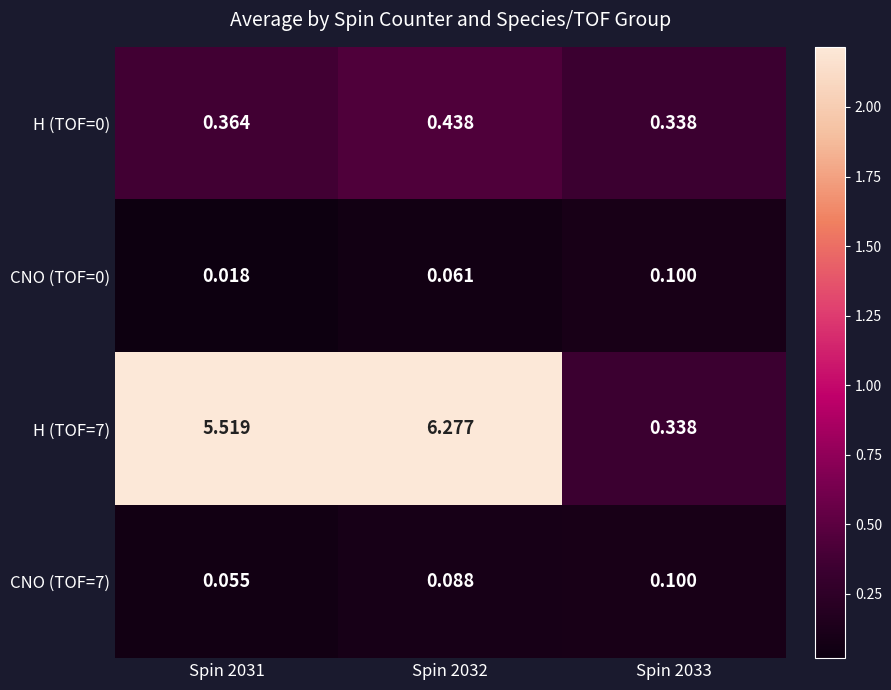

Is the value of CNO (TOF=7) at Spin 2031 greater than the value of H (TOF=7) at Spin 2033?

No